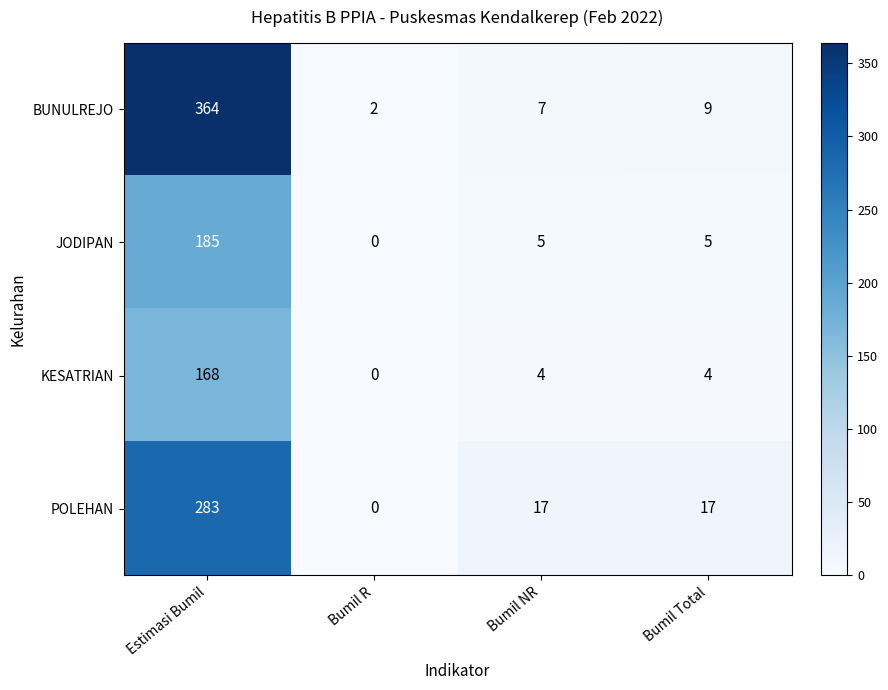

Reading left to right, list all the values displayed in this chart.

BUNULREJO: 364	2	7	9
JODIPAN: 185	0	5	5
KESATRIAN: 168	0	4	4
POLEHAN: 283	0	17	17